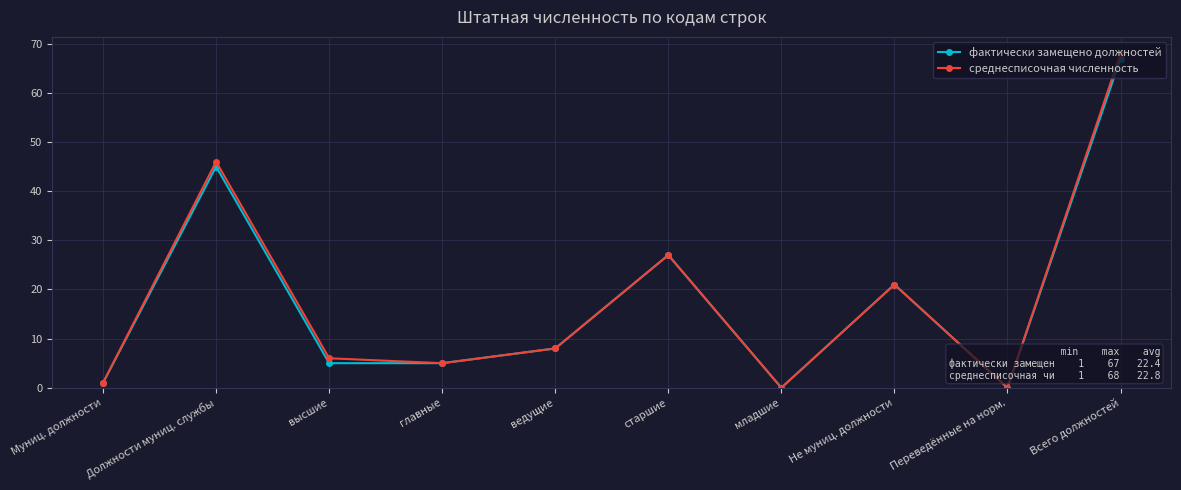

Which series has the widest spread of values?

среднесписочная численность